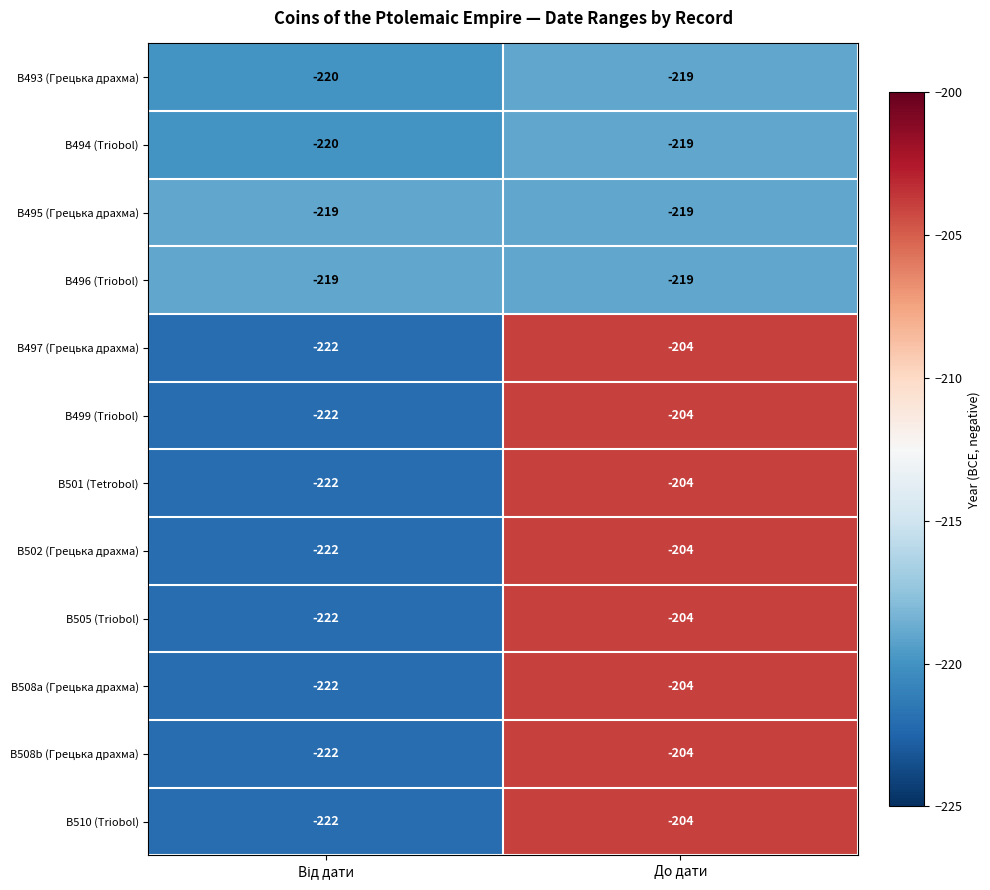

At which category is the sum across all series the highest?

До дати